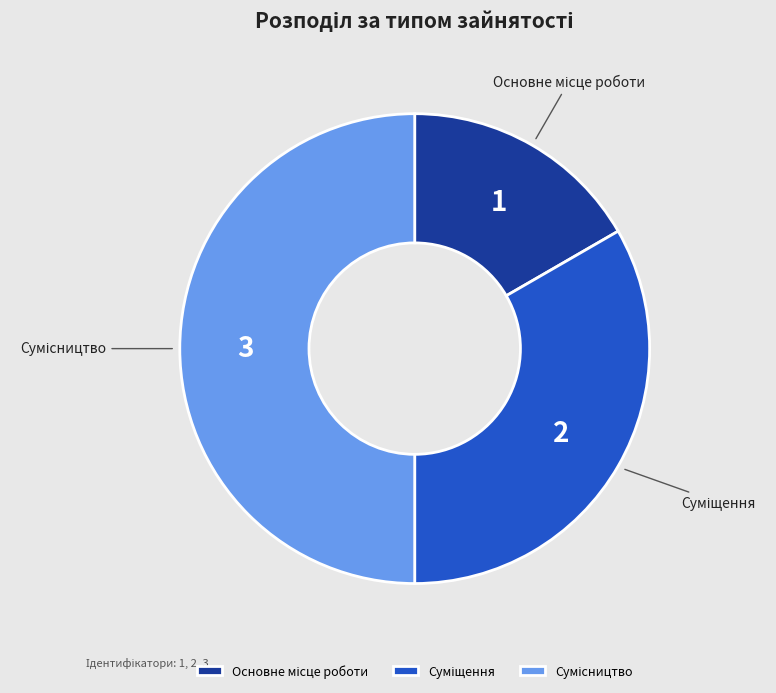

Count the number of slices in the pie.

3